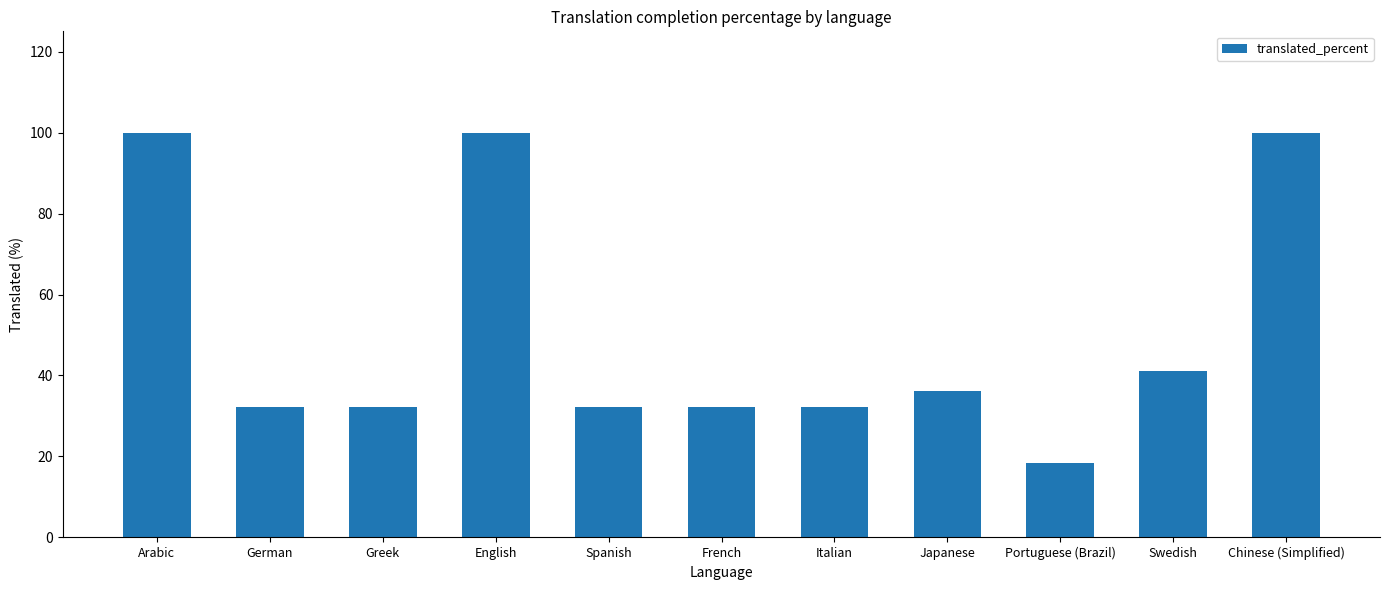

Approximately how many times larger is the value at French compared to Swedish?

0.8